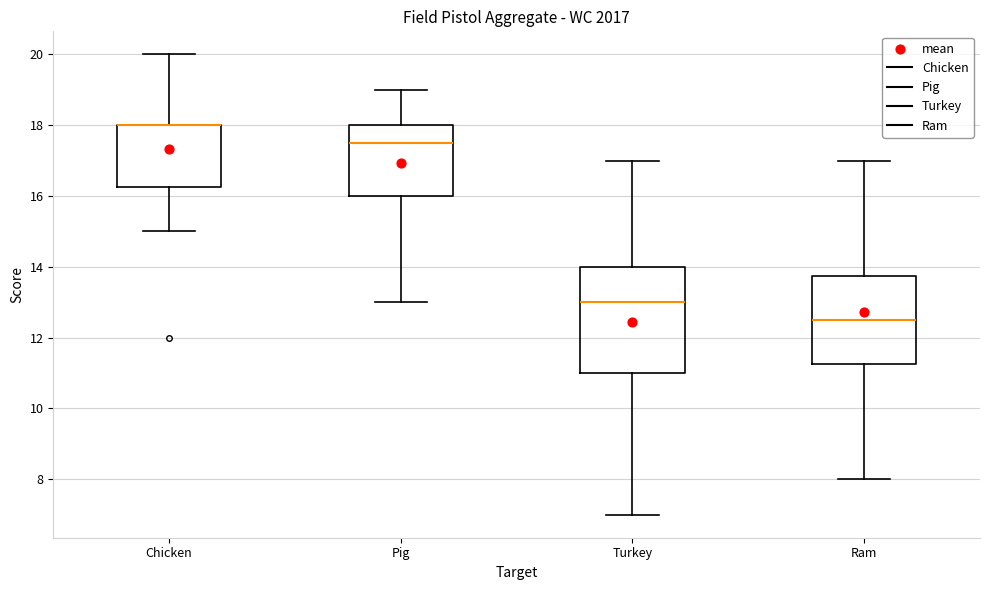

Where is the upper edge of the box for Chicken on the y-axis? The values are not printed on the chart, so give them approximately, as read against the axis.

18.0